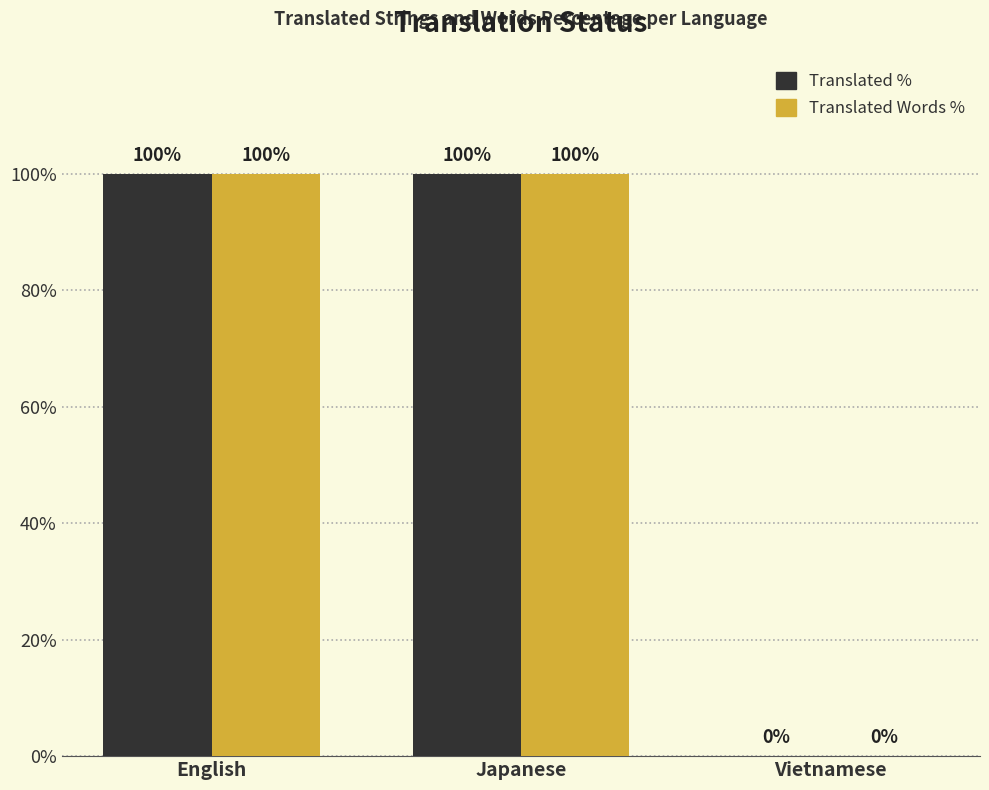

How many categories are shown in the chart?

3